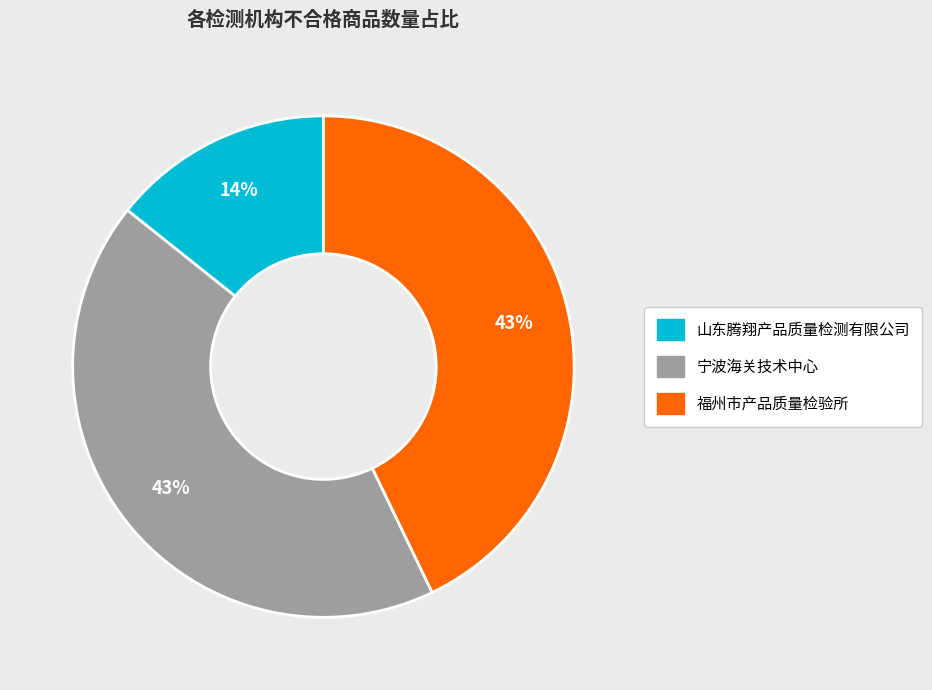

To the nearest percent, what portion does 宁波海关技术中心 represent?

43%